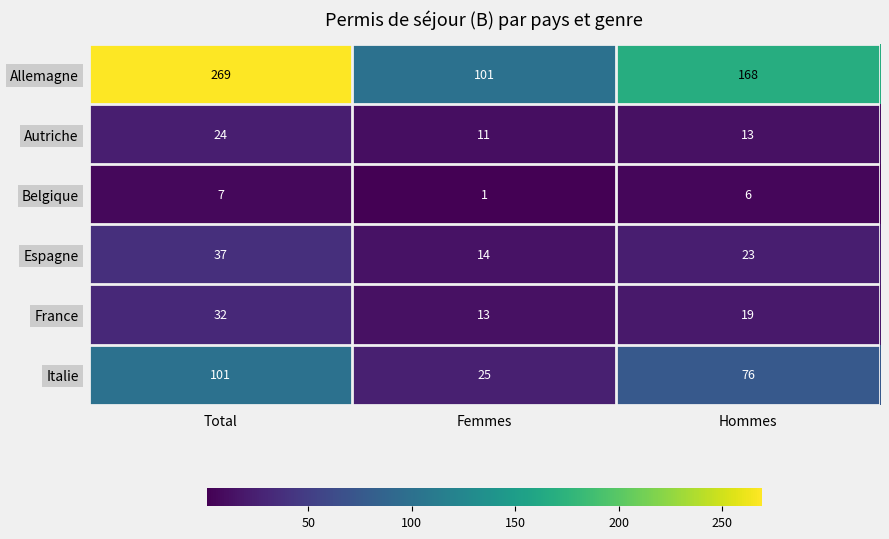

Reading right to left, what are all the values shown in this chart?

Allemagne: 168	101	269
Autriche: 13	11	24
Belgique: 6	1	7
Espagne: 23	14	37
France: 19	13	32
Italie: 76	25	101